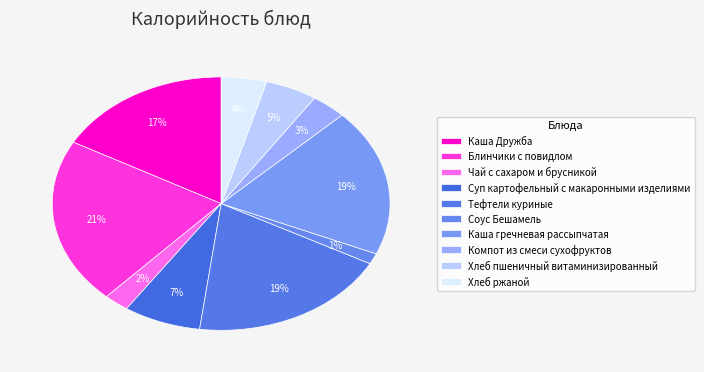

Between Блинчики с повидлом and Хлеб пшеничный витаминизированный, which is larger?

Блинчики с повидлом